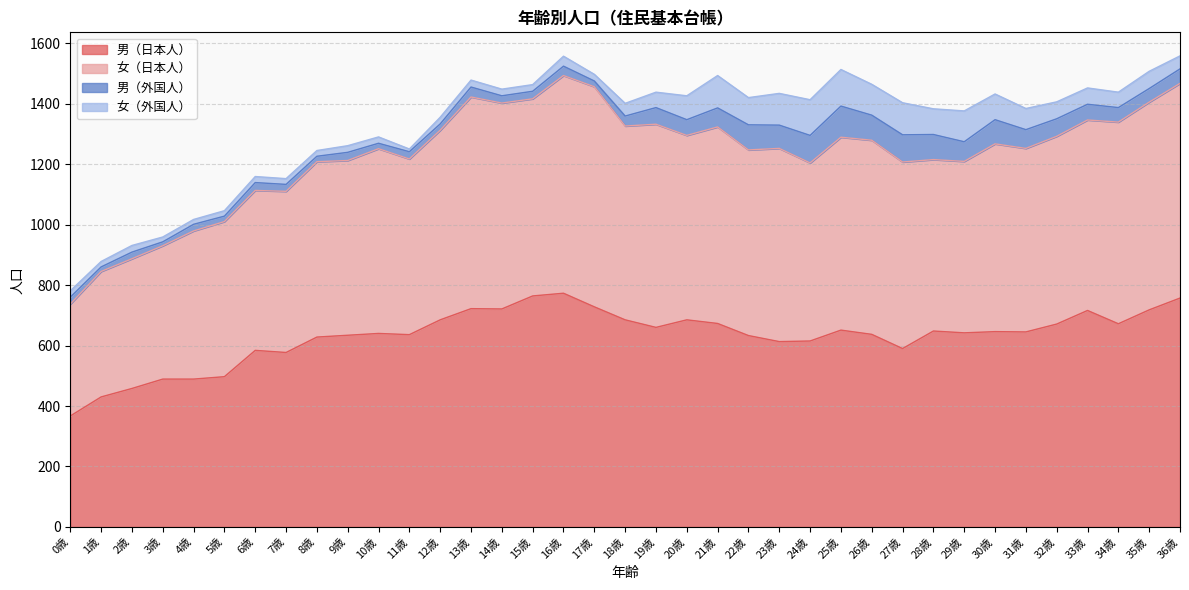

In 男（日本人）, how many points are higher than both neighbors (excluding endpoints)?

9